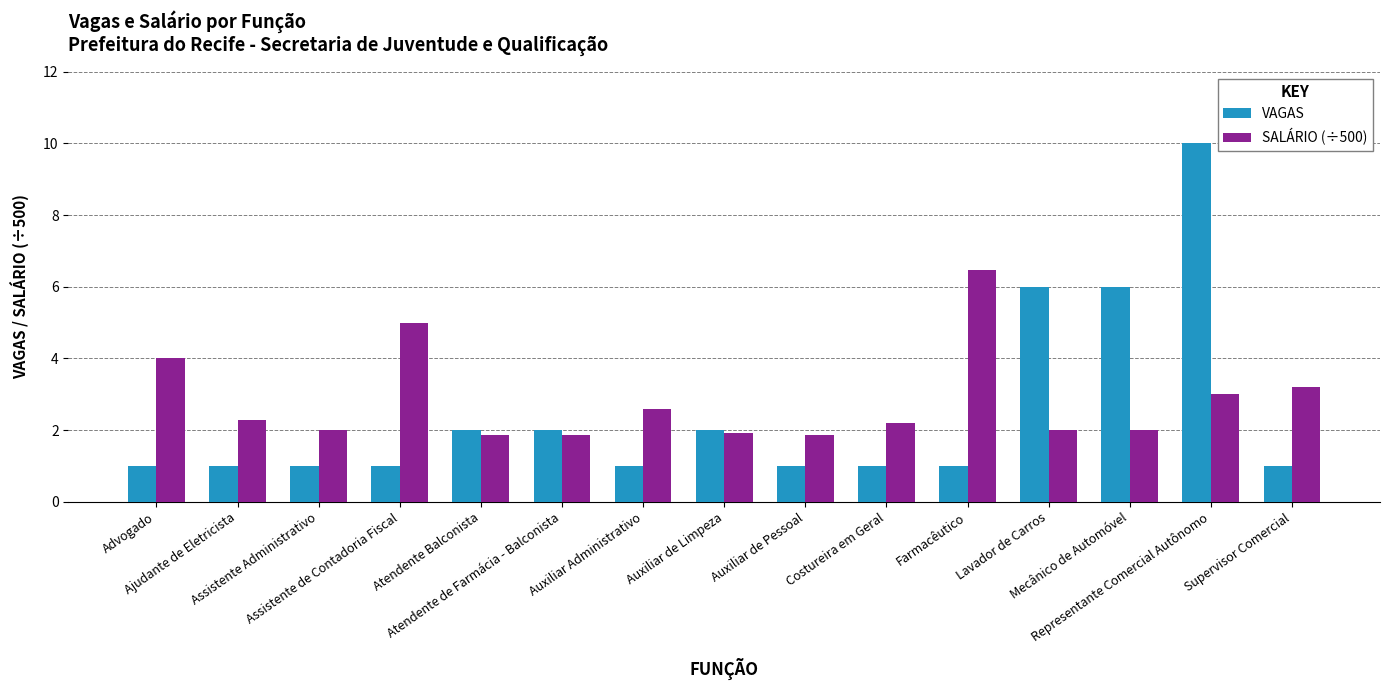

Reading right to left, list all the values displayed in this chart.

VAGAS: 1.0	10.0	6.0	6.0	1.0	1.0	1.0	2.0	1.0	2.0	2.0	1.0	1.0	1.0	1.0
SALÁRIO (÷500): 3.2	3.0	2.0	2.0	6.5	2.2	1.9	1.9	2.6	1.9	1.9	5.0	2.0	2.3	4.0